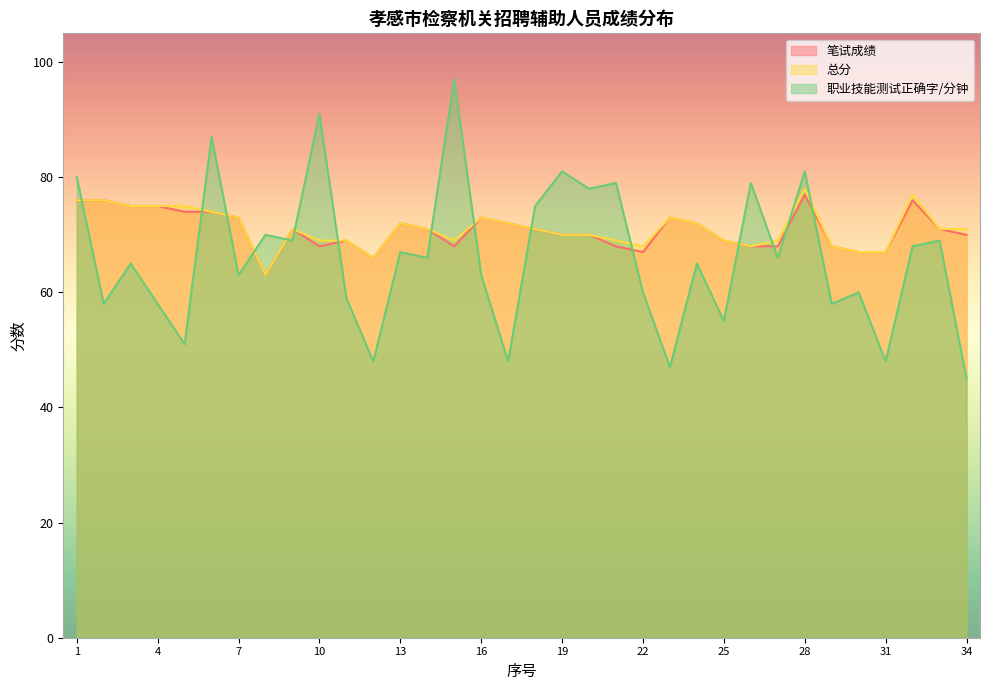

List the labels in order of 笔试成绩 value, largest first.

28, 1, 2, 32, 3, 4, 5, 6, 7, 16, 23, 13, 17, 24, 9, 14, 18, 33, 19, 20, 34, 11, 25, 10, 15, 21, 26, 27, 29, 22, 30, 31, 12, 8